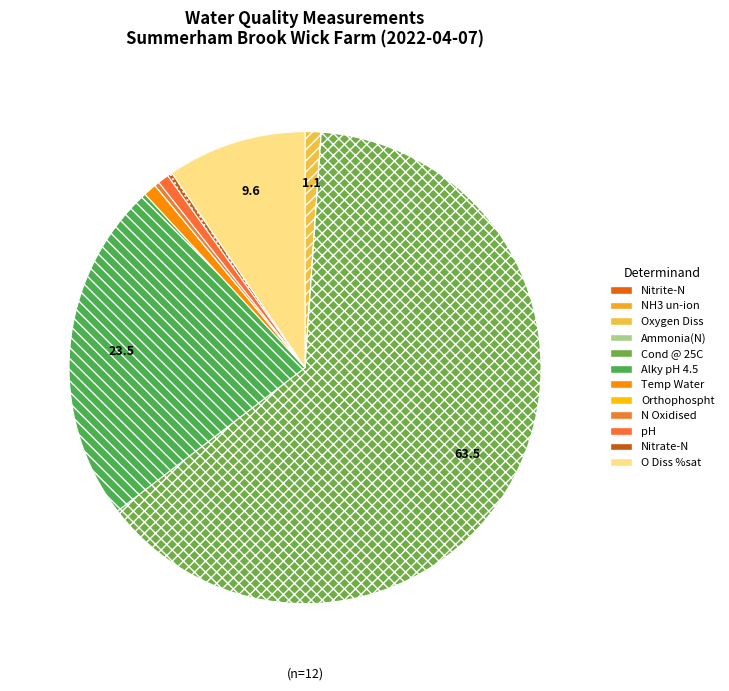

What is the smallest slice in the pie chart?

NH3 un-ion